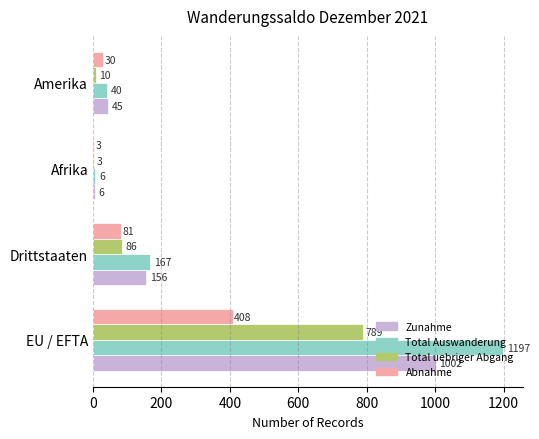

At which label is Total Auswanderung closest to 601?

Drittstaaten